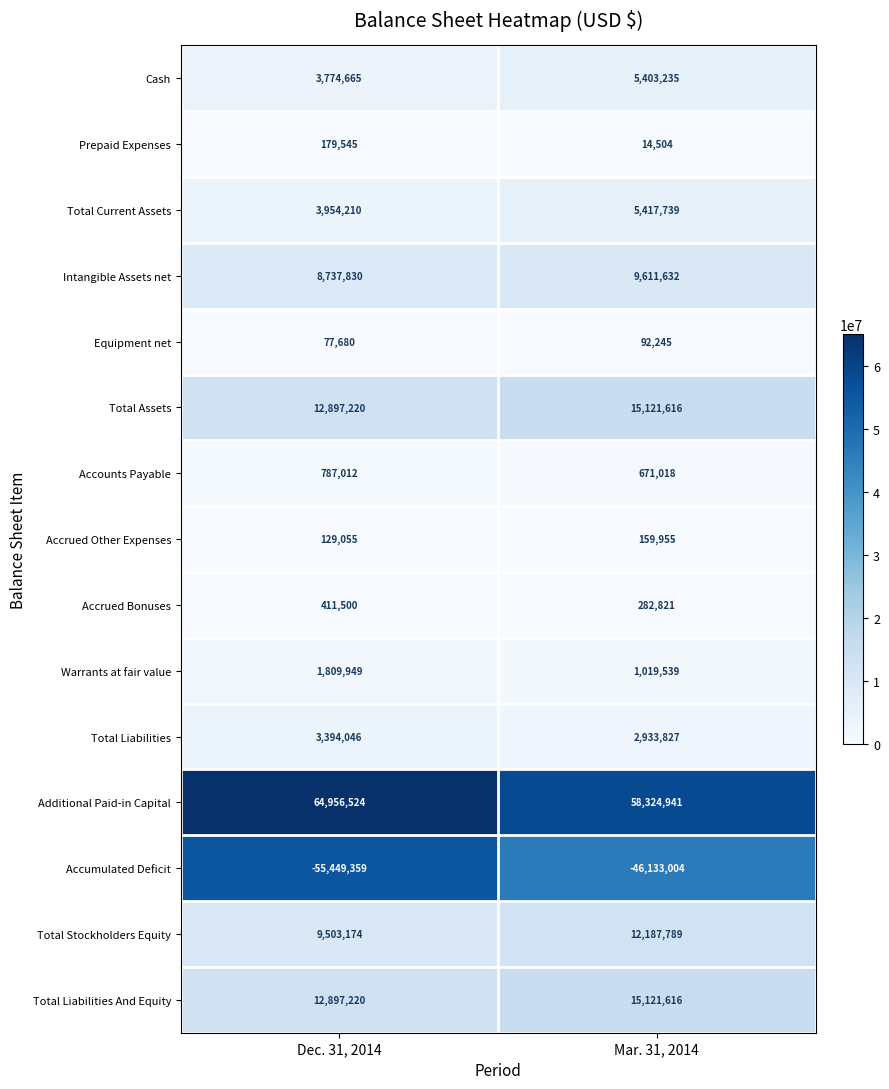

True or false: Accrued Other Expenses has a value of 159955 at Mar. 31, 2014.

True